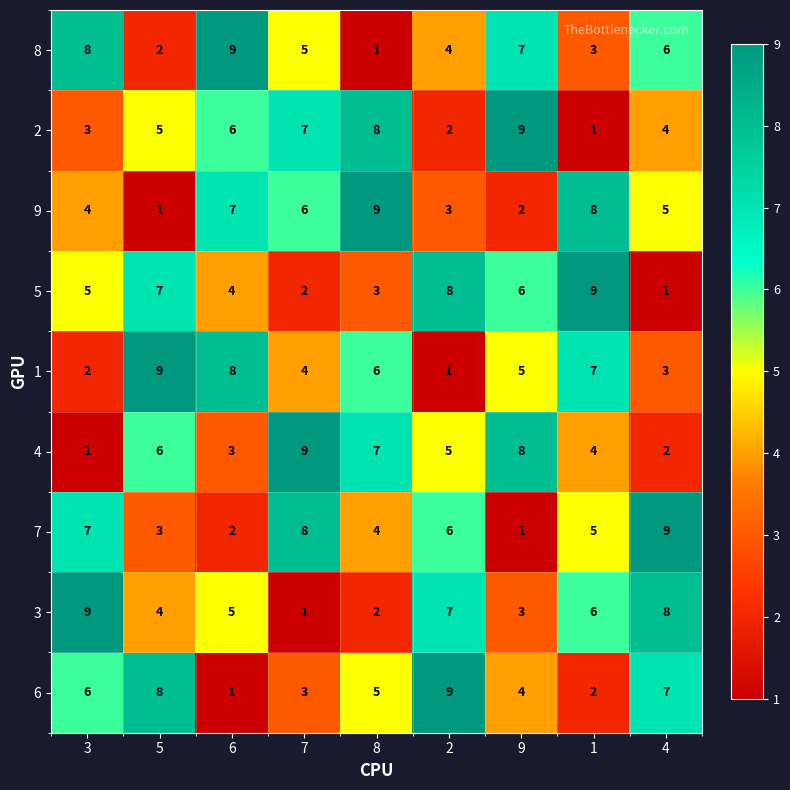

Which series changed the most between 3 and 4?

5